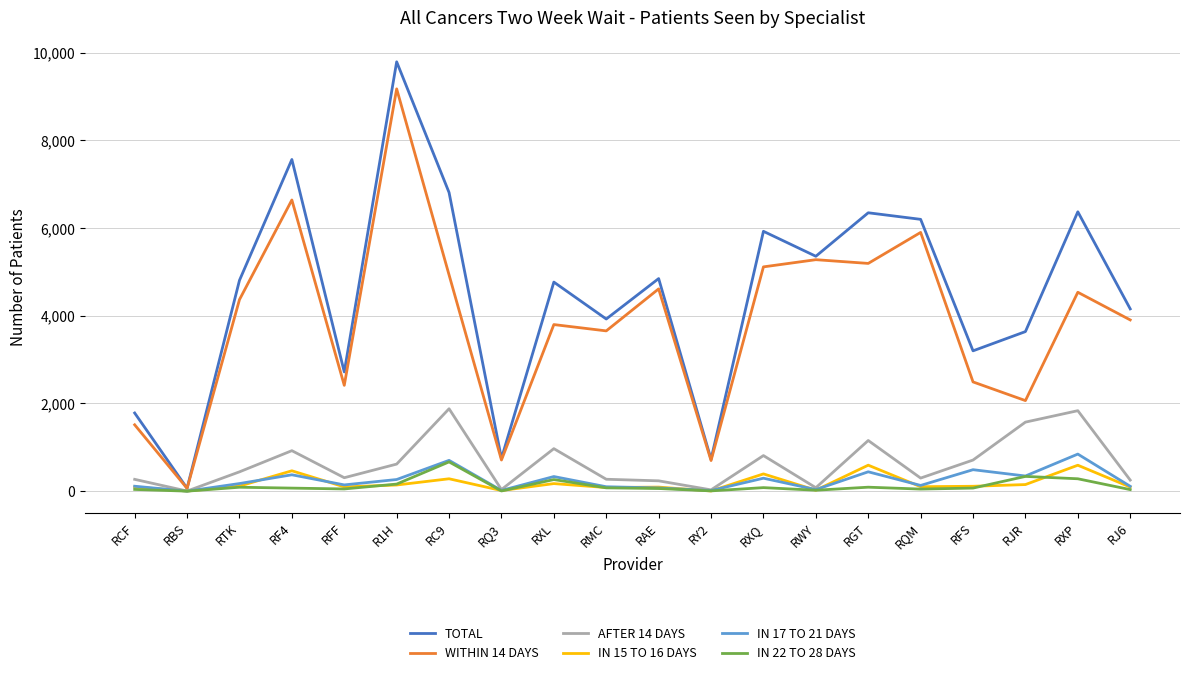

Which category has the highest value across all series?

R1H